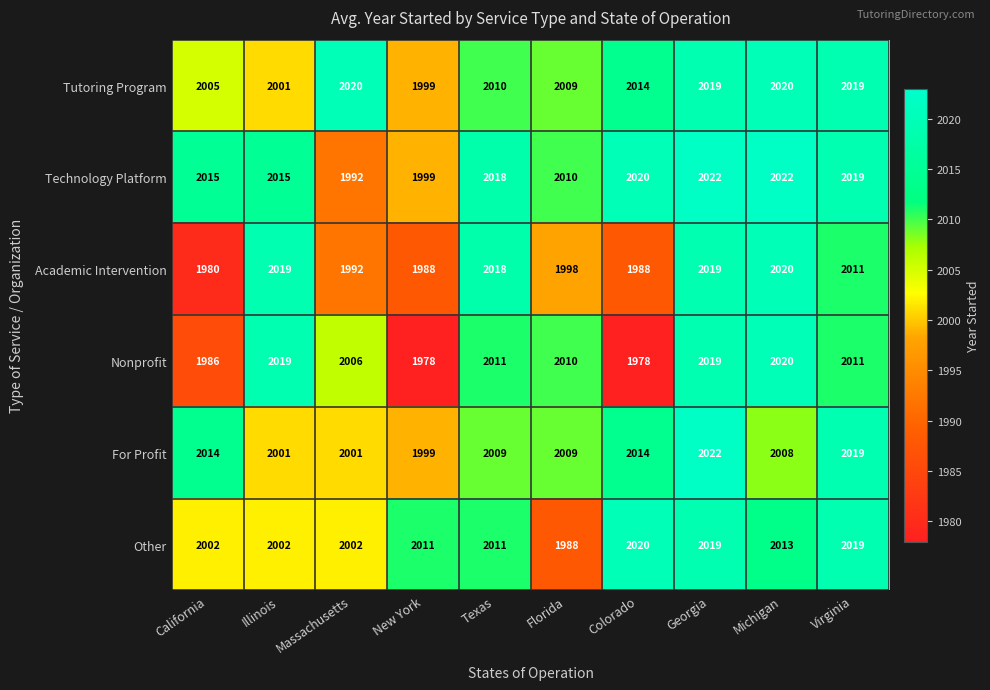

What is the sum of all Nonprofit values?

20038